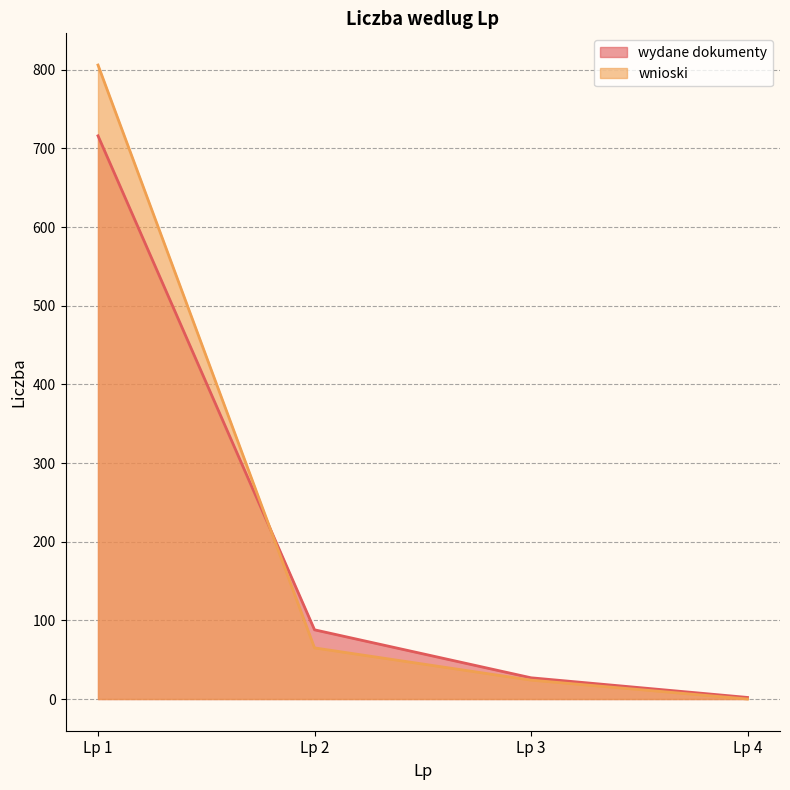

True or false: wydane dokumenty has more than 1 interior local peaks.

False